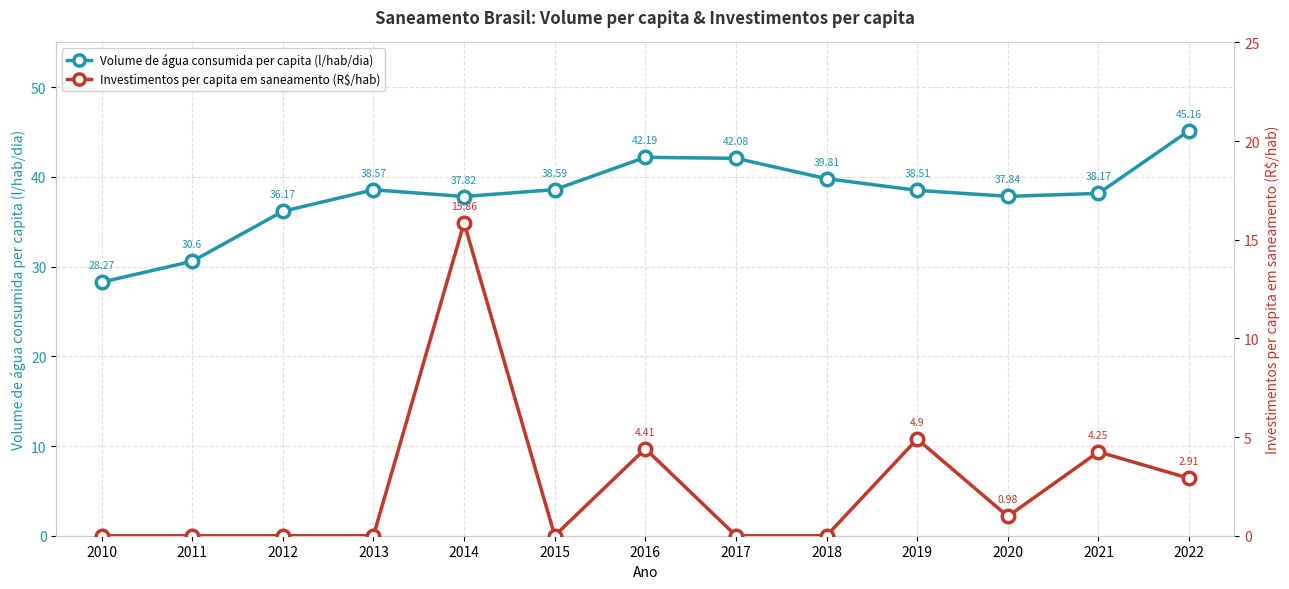

Is this an area chart (filled region under the line)?

No